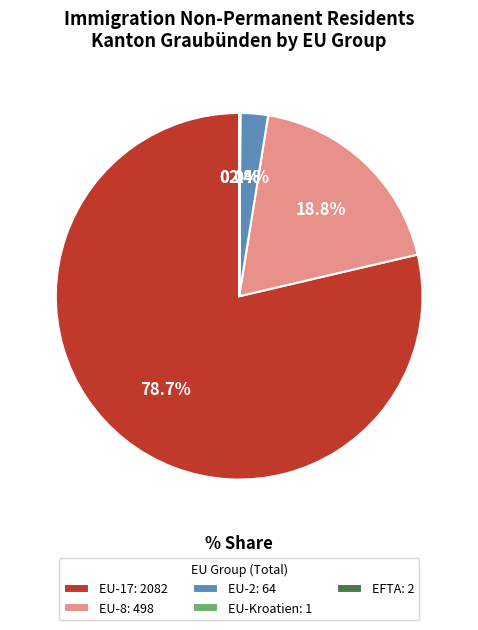

Approximately how many times larger is the value at EU-8: 498 compared to EU-2: 64?

7.8